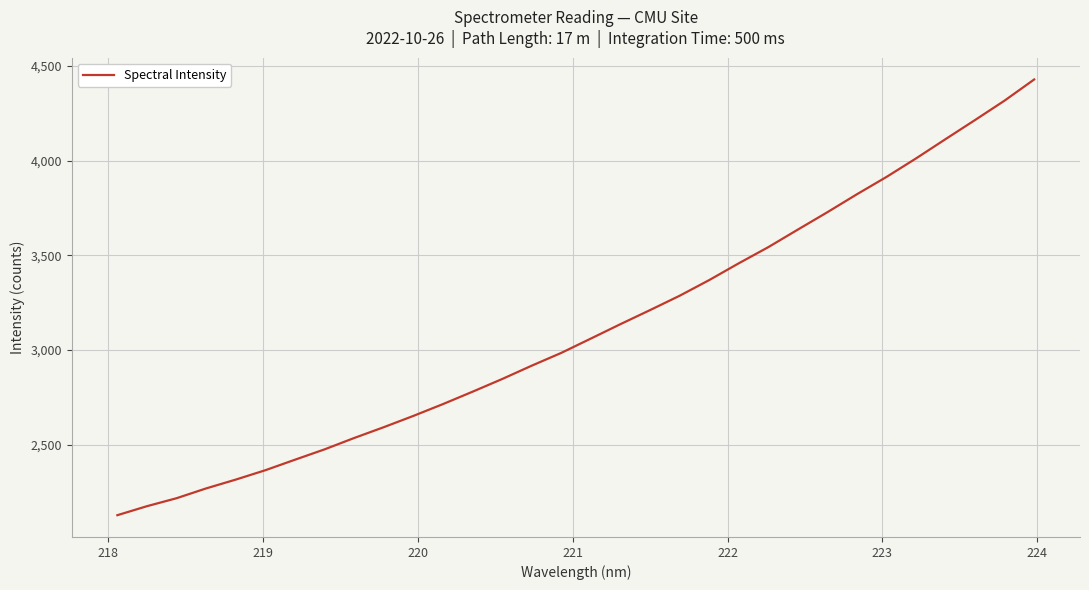

What is the greatest value displayed?

4428.4